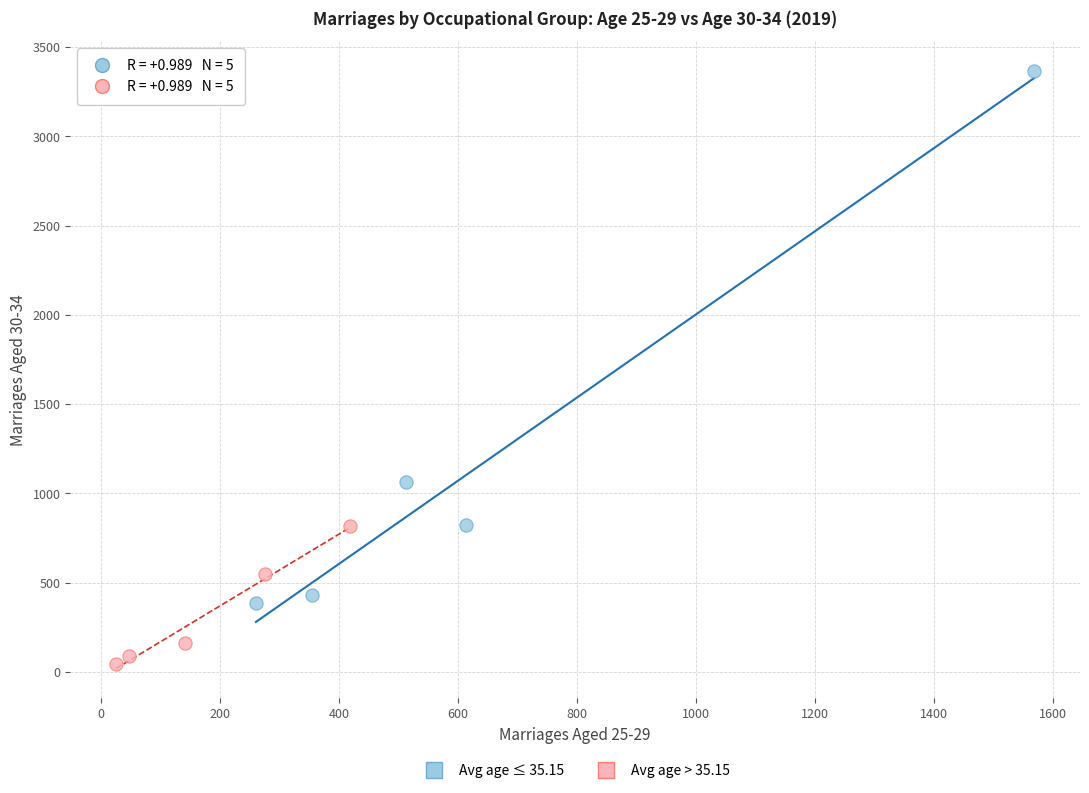

Which series has the widest spread of Y values?

Avg age ≤ 35.15